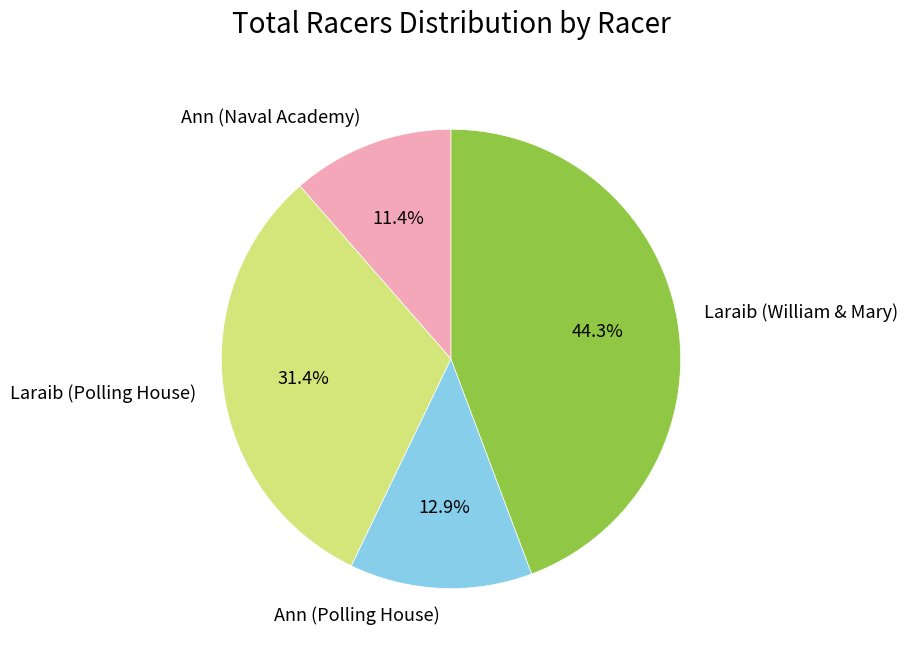

Which category has the biggest portion of the pie?

Laraib (William & Mary)